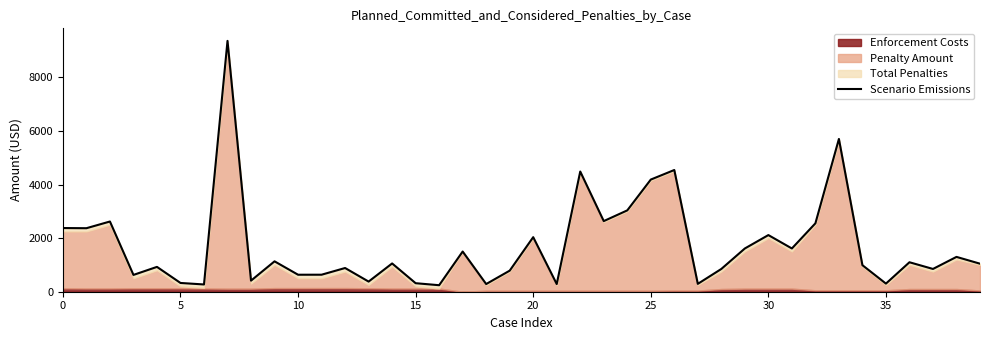

Is it true that the value at 27 is 293.6?

True